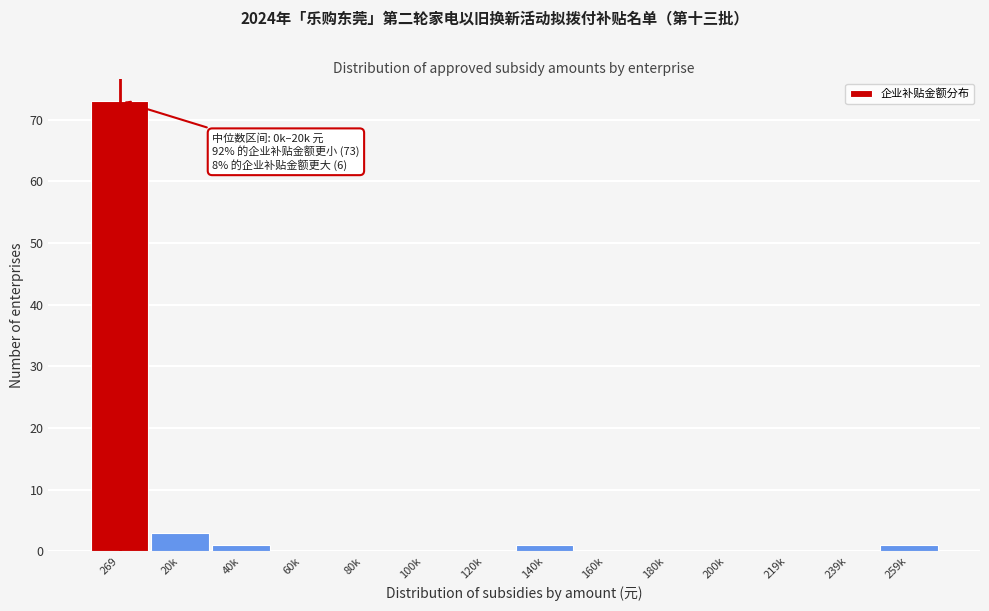

Reading right to left, what are all the values shown in this chart?

259k=1	239k=0	219k=0	200k=0	180k=0	160k=0	140k=1	120k=0	100k=0	80k=0	60k=0	40k=1	20k=3	269=73